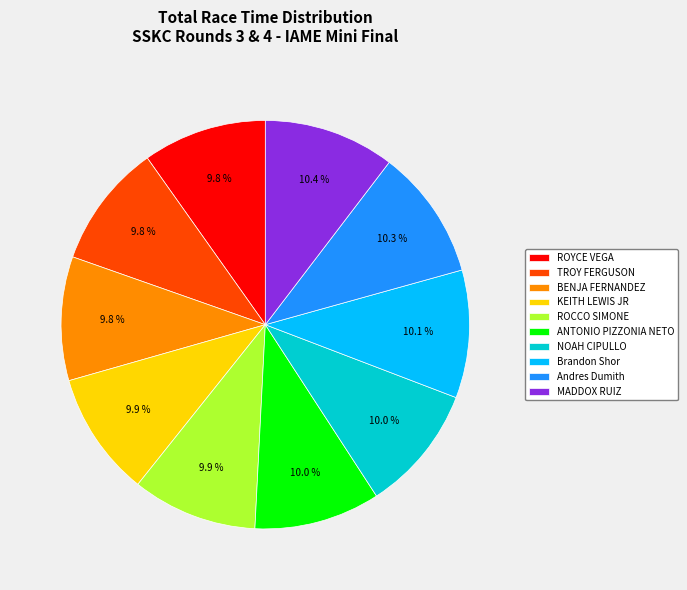

What is the total percentage of TROY FERGUSON and ROYCE VEGA?

19.6%